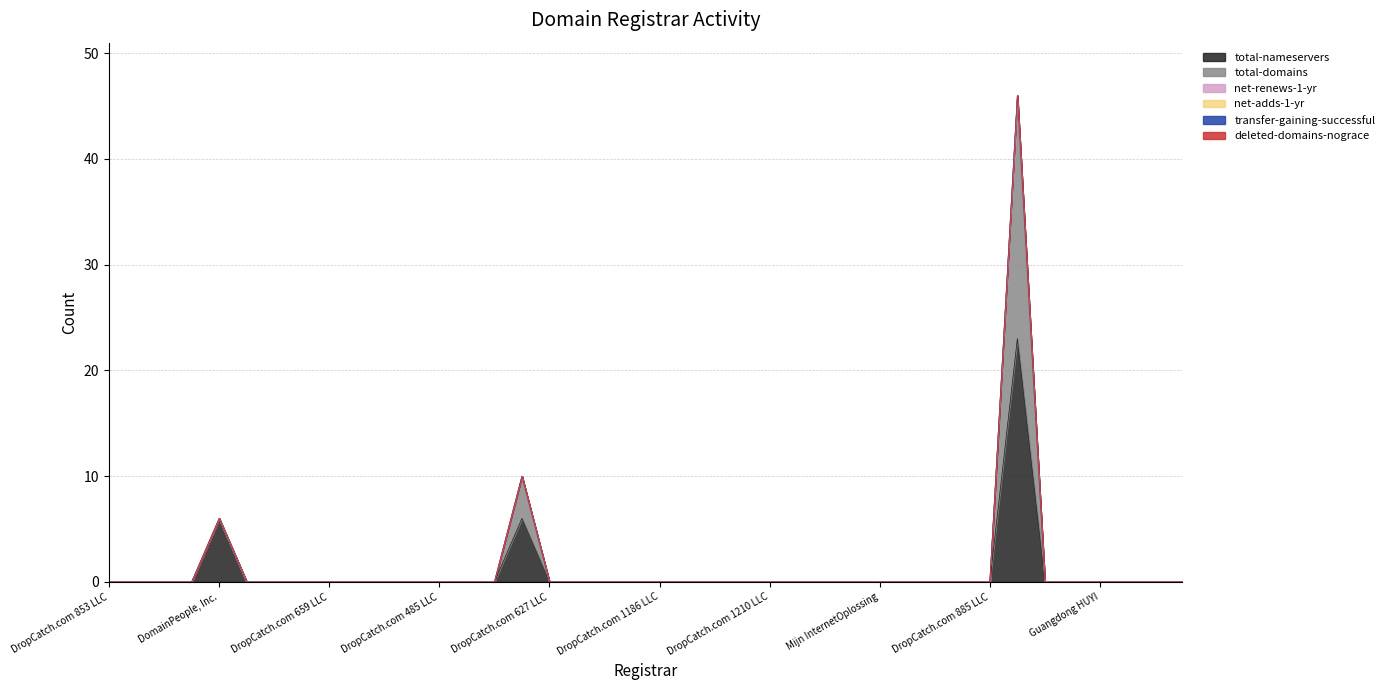

At which category does total-nameservers reach its first local peak?

DomainPeople, Inc.